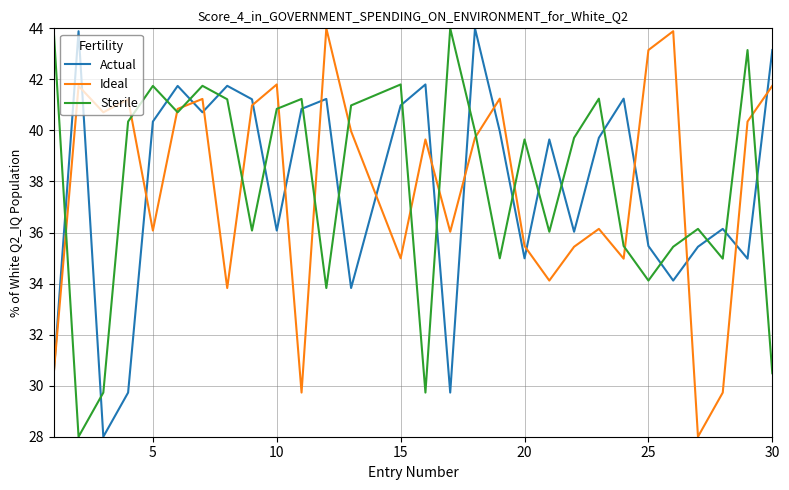

What is the maximum value for Ideal?

44.0